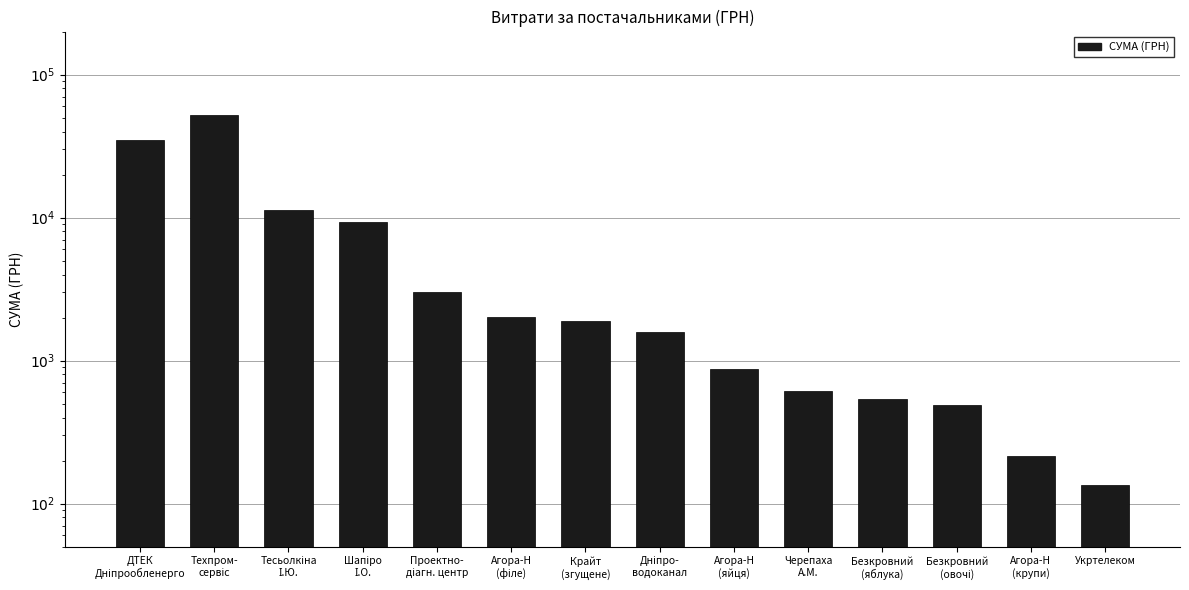

The value at Укртелеком is 210.6. True or false?

False